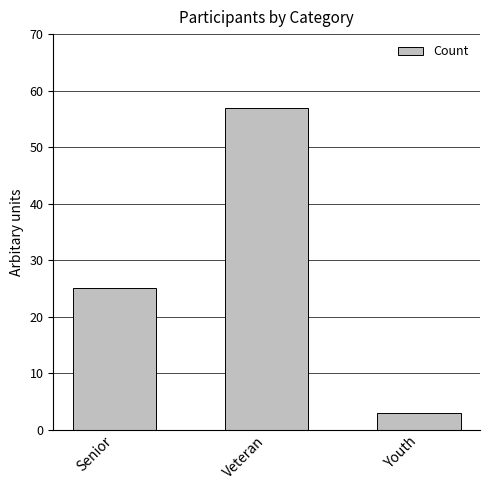

At which label is the value closest to 30?

Senior